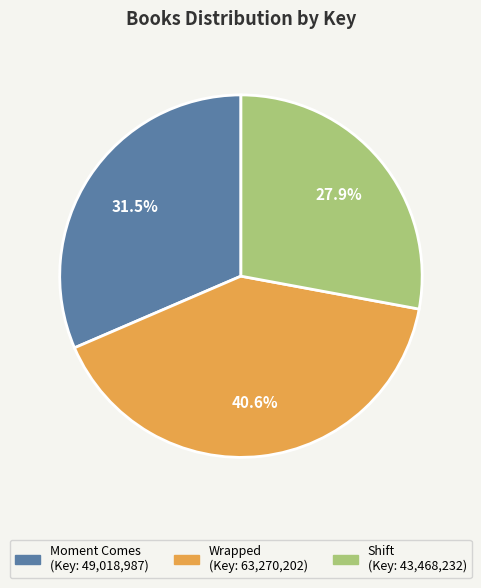

Which slice is the largest?

Wrapped